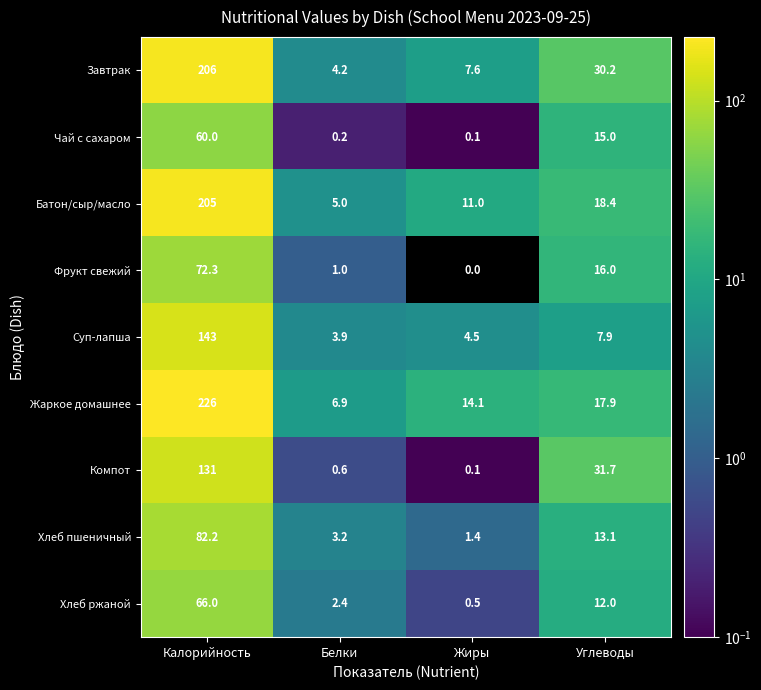

Which series has the widest spread of values?

Жаркое домашнее